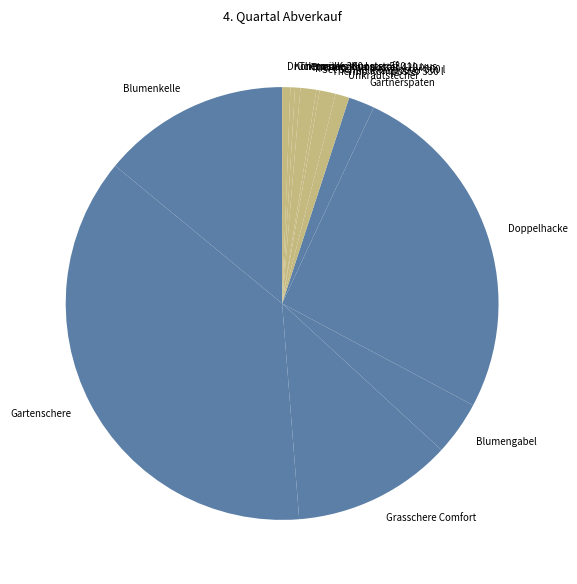

What is the largest slice in the pie chart?

Gartenschere